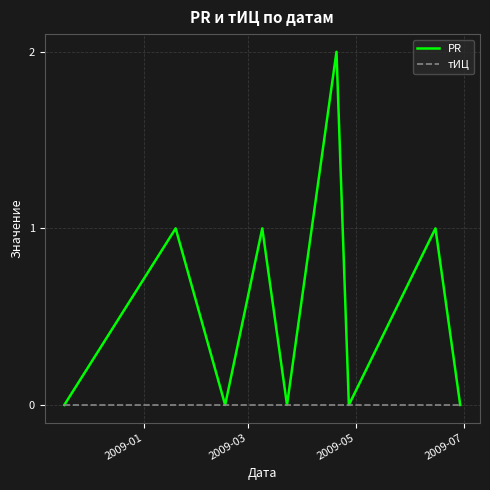

How many lines are shown in the chart?

2